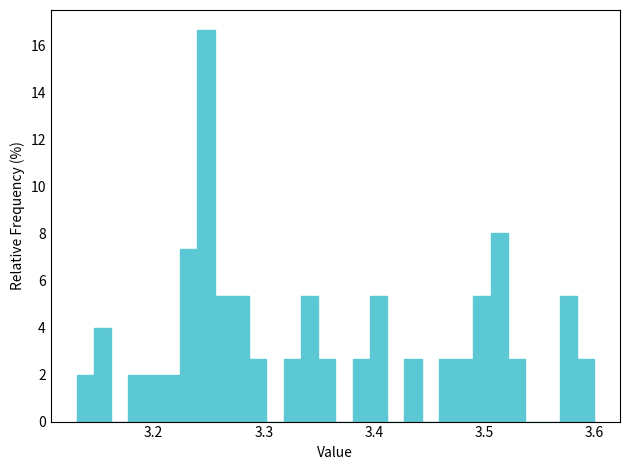

Around what value on the x-axis is the tallest bar? Give the approximate position of its centre, as read against the axis.

3.25